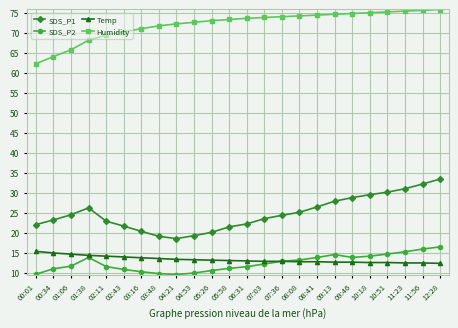

What position from the left is 10:51?

21